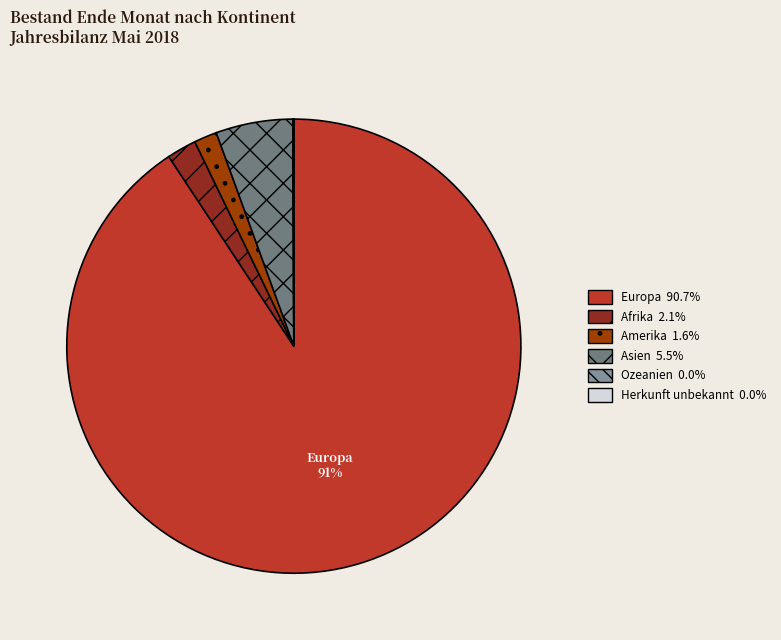

To the nearest percent, what is the average slice percentage?

17%